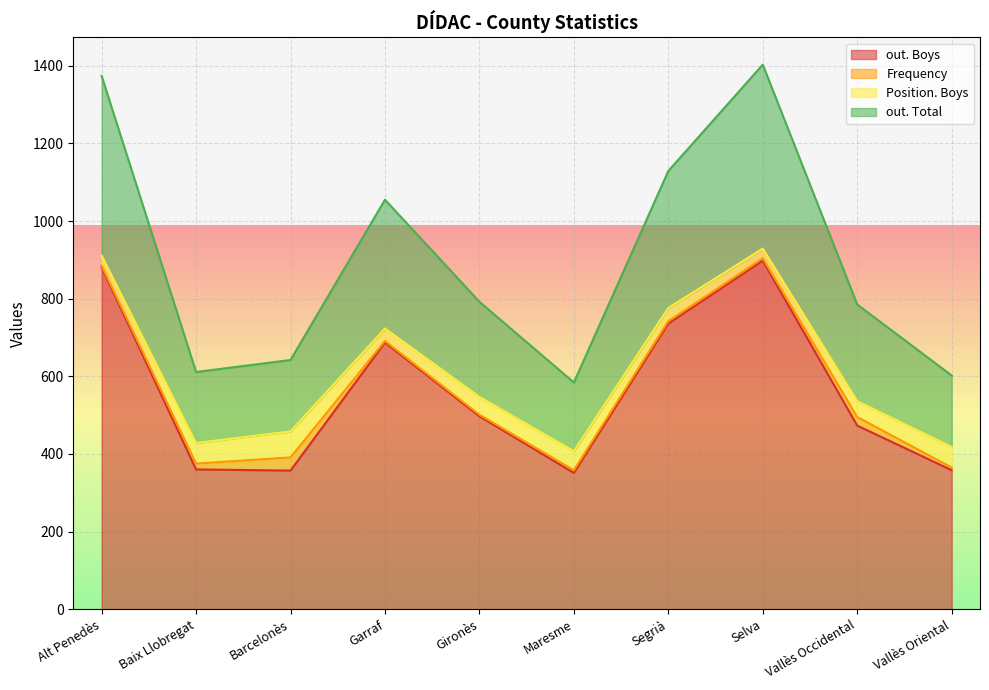

Where is the first local maximum for out. Boys?

Garraf